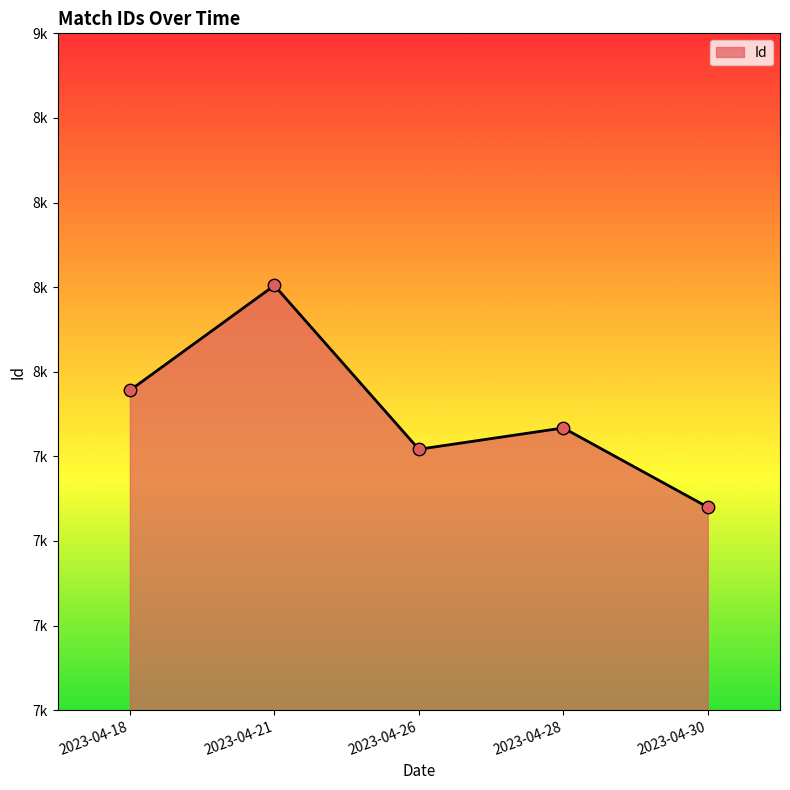

What is the ratio of the value at 2023-04-26 to the value at 2023-04-21?

0.9